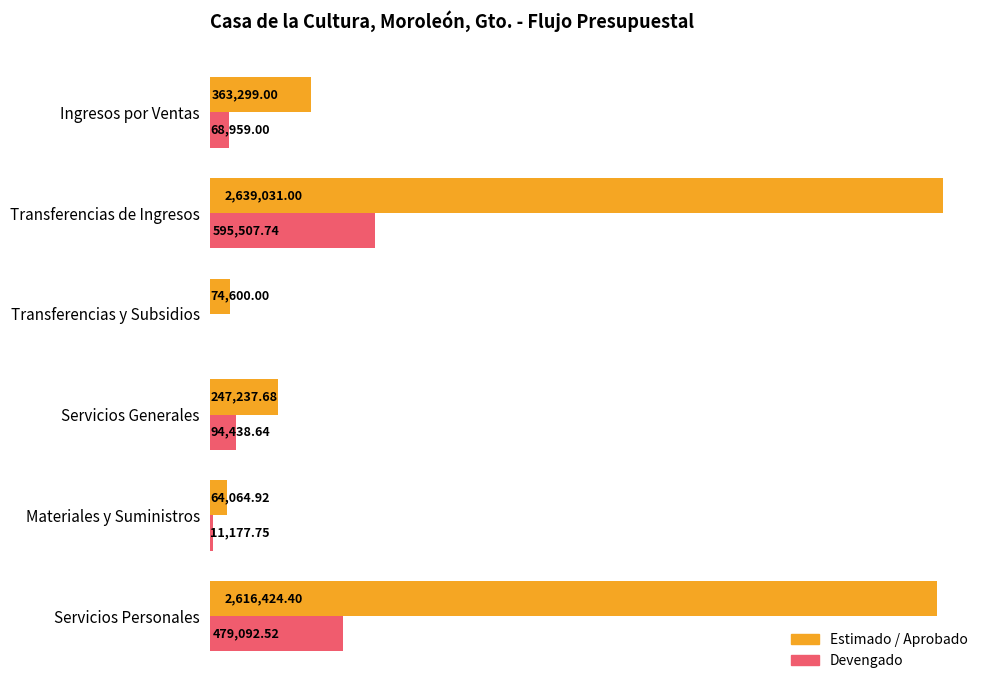

What are all the series names shown in the legend?

Estimado / Aprobado, Devengado